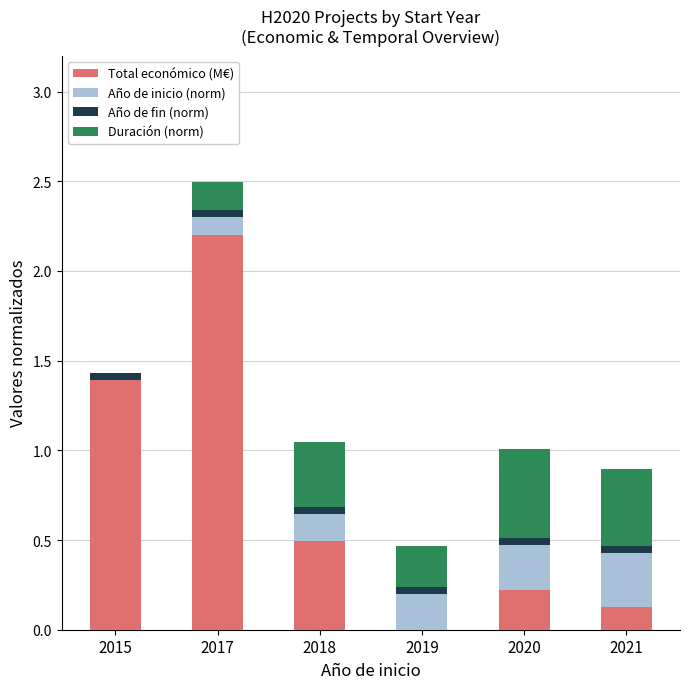

Are the bars grouped side by side (vs. stacked)?

No